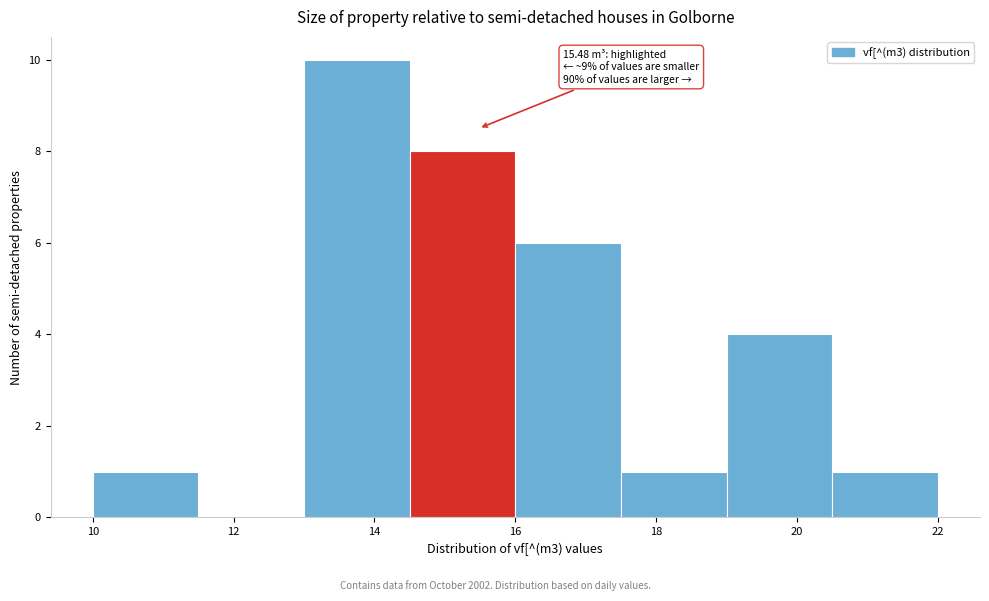

Which range on the x-axis has the tallest bar?

13.0 to 14.5